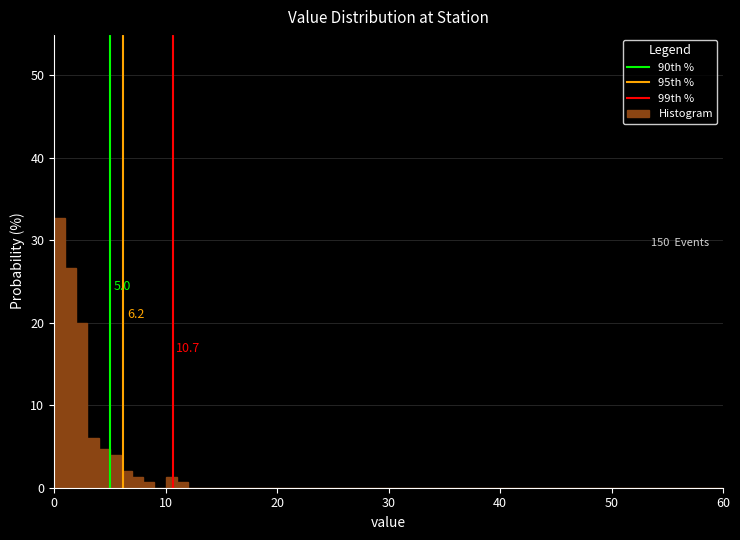

Around what value on the x-axis is the tallest bar? Give the approximate position of its centre, as read against the axis.

1